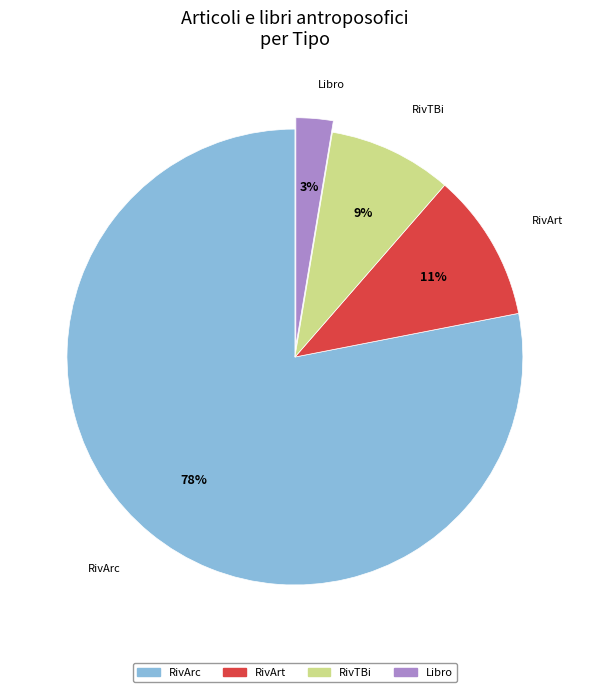

What is the ratio of the value at RivArt to the value at RivTBi?

1.2